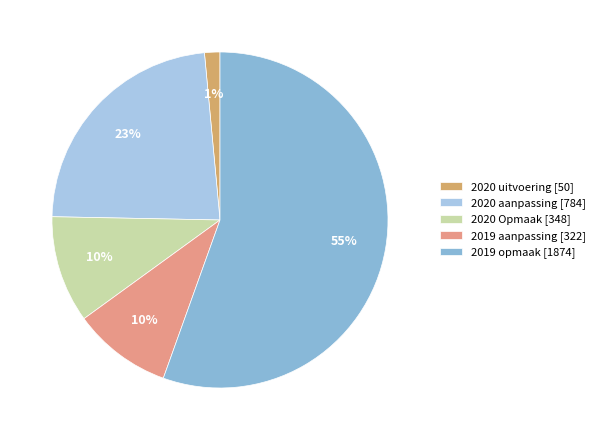

Does any single category account for the majority?

Yes